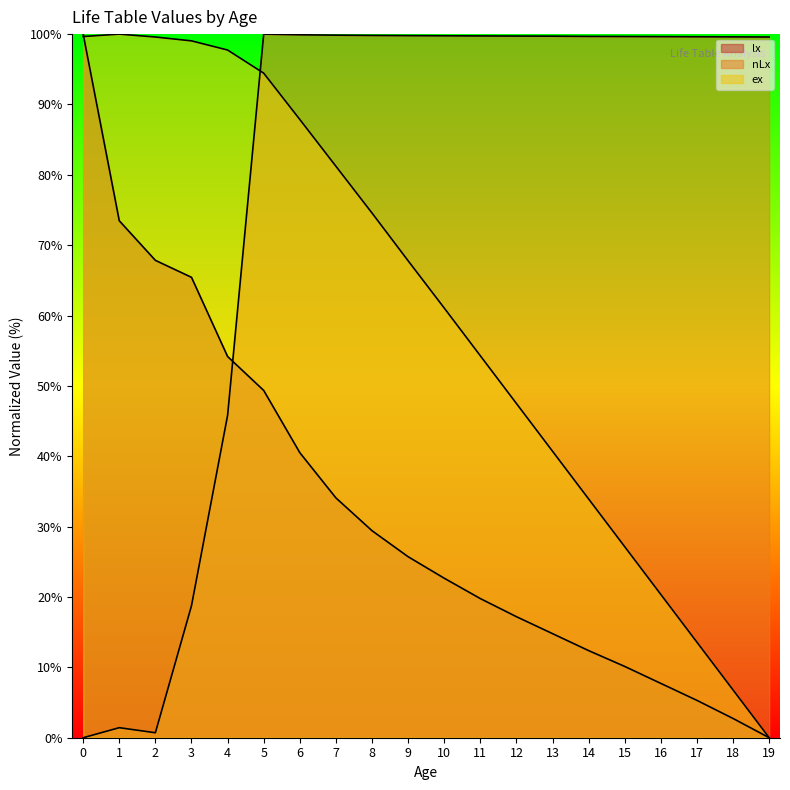

At how many categories does at least one series exceed 23?

20